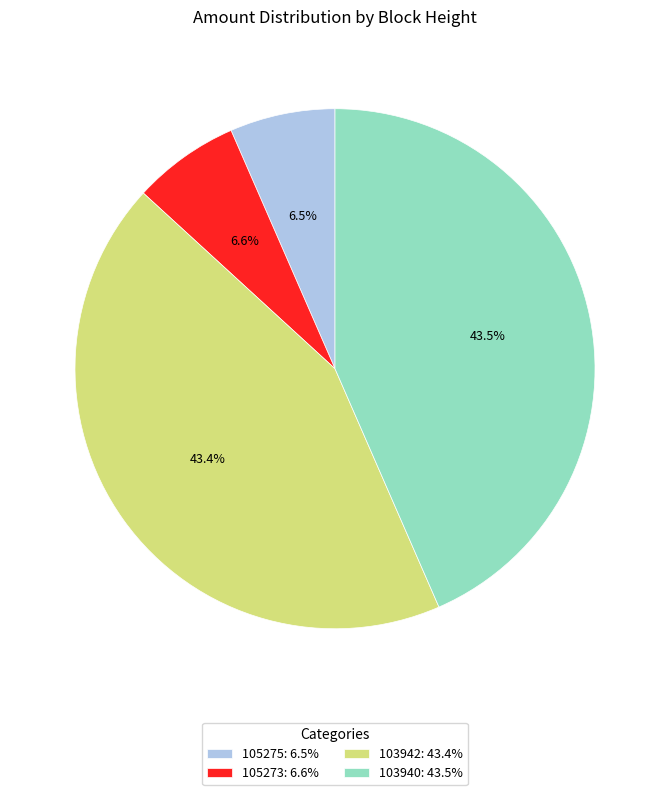

Is it true that 105275 is 20% of the pie?

False